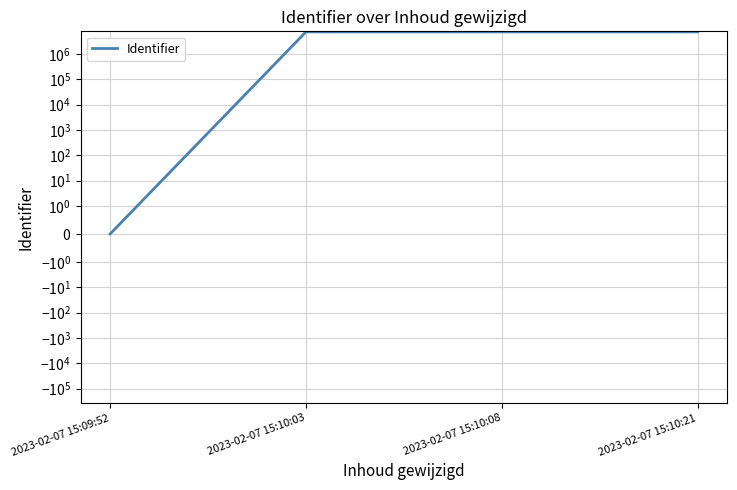

At which category does the chart reach its peak across all series?

2023-02-07 15:10:08